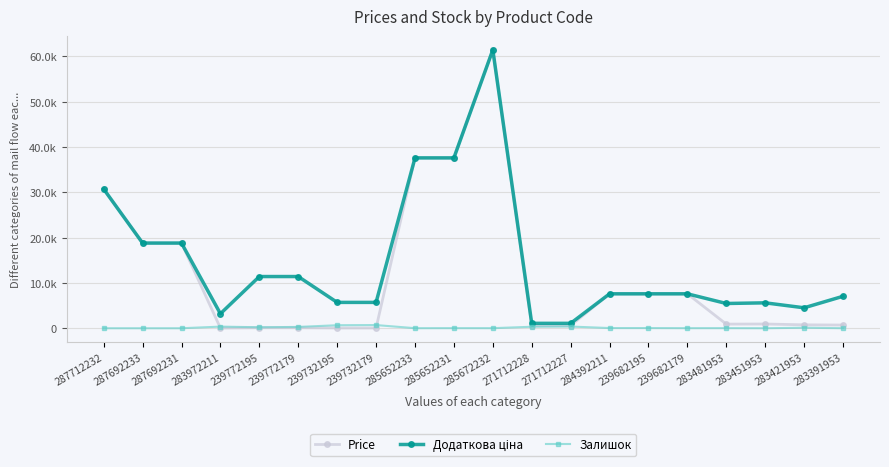

At which label does Додаткова ціна reach its peak?

285672232